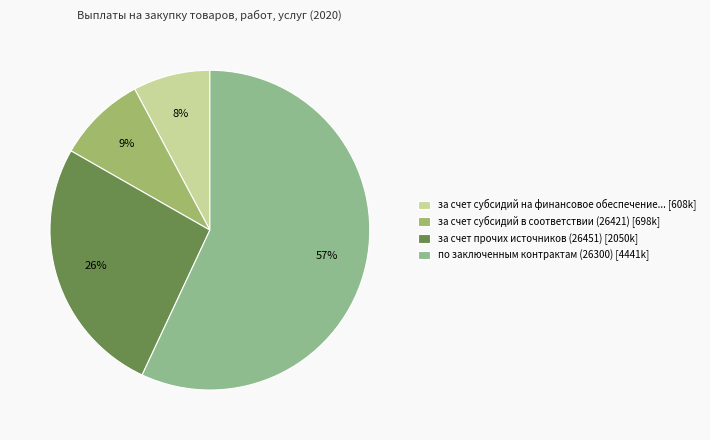

To the nearest percent, what is the difference between the за счет субсидий в соответствии (26421) [698k] and за счет субсидий на финансовое обеспечение... [608k] slice percentages?

1%